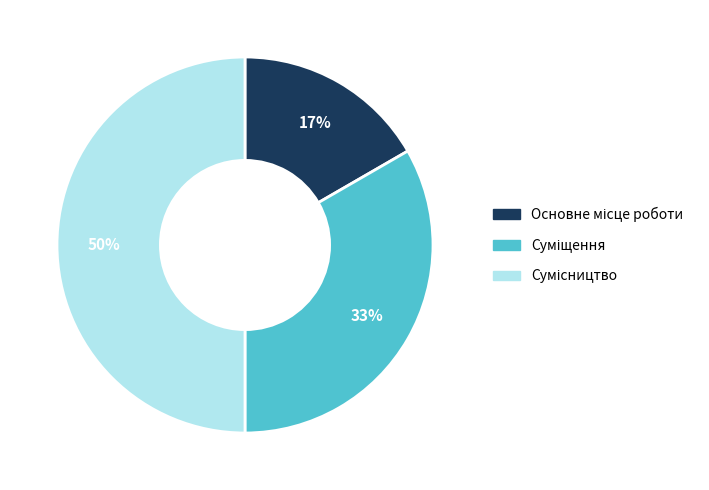

To the nearest percent, what is the difference between the largest and smallest slice percentages?

33%